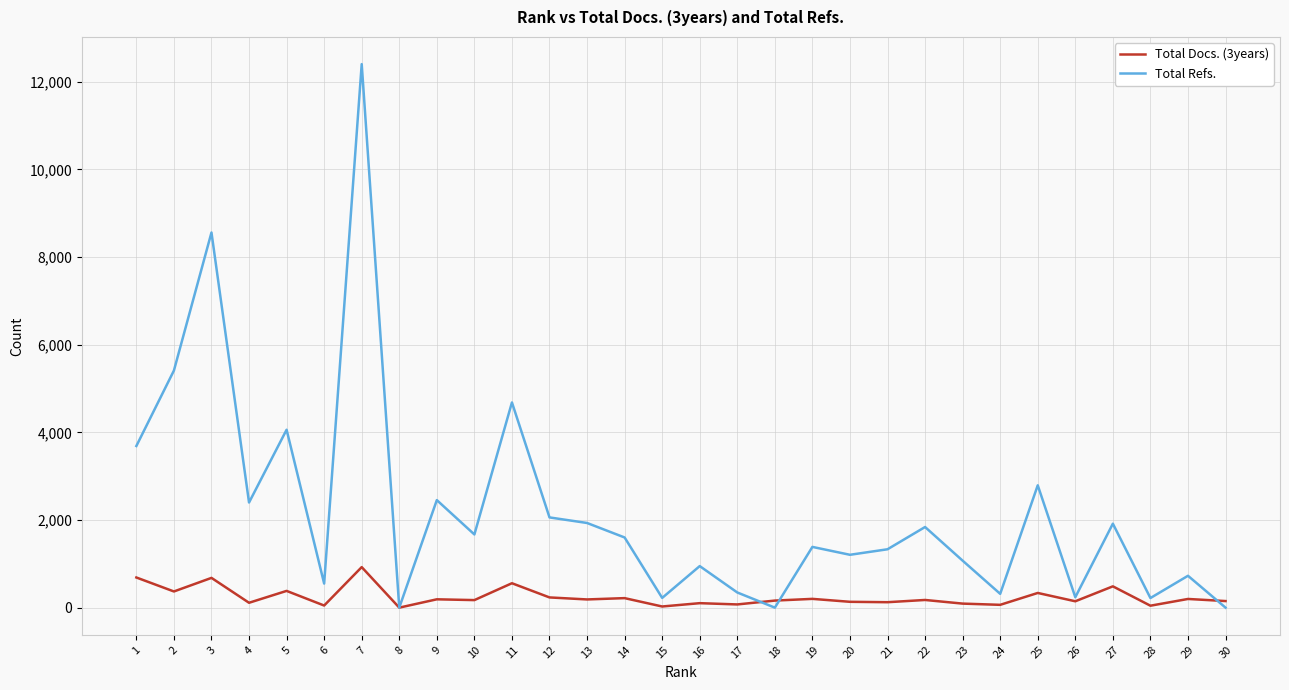

What is the greatest value displayed?

12404